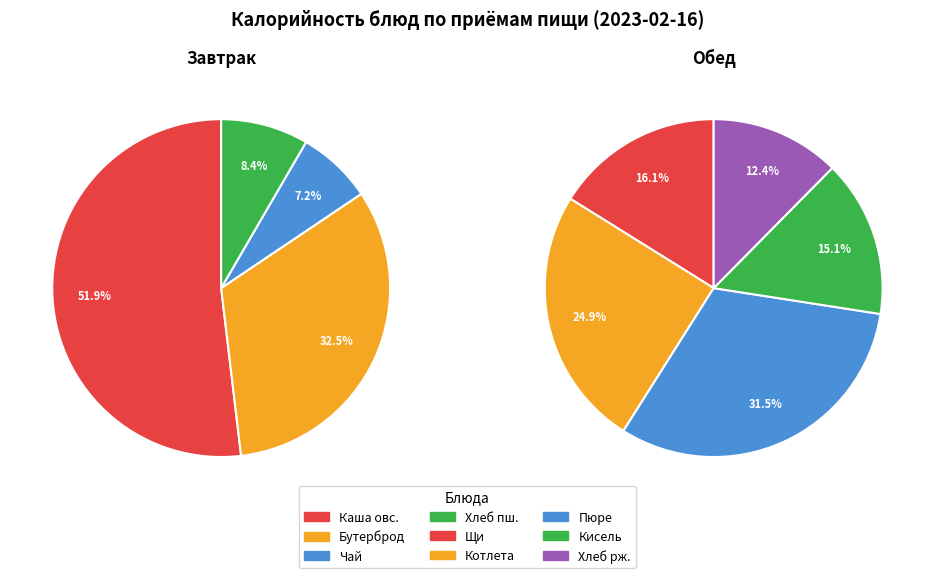

The Котлета куриная slice represents 29% of the pie. True or false?

False